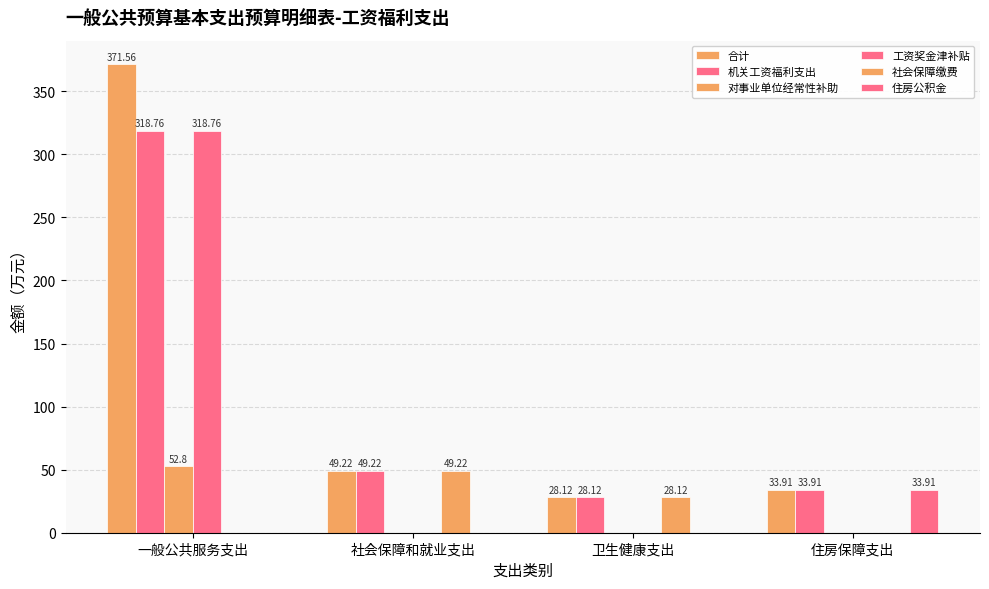

How many series are shown in this chart?

6